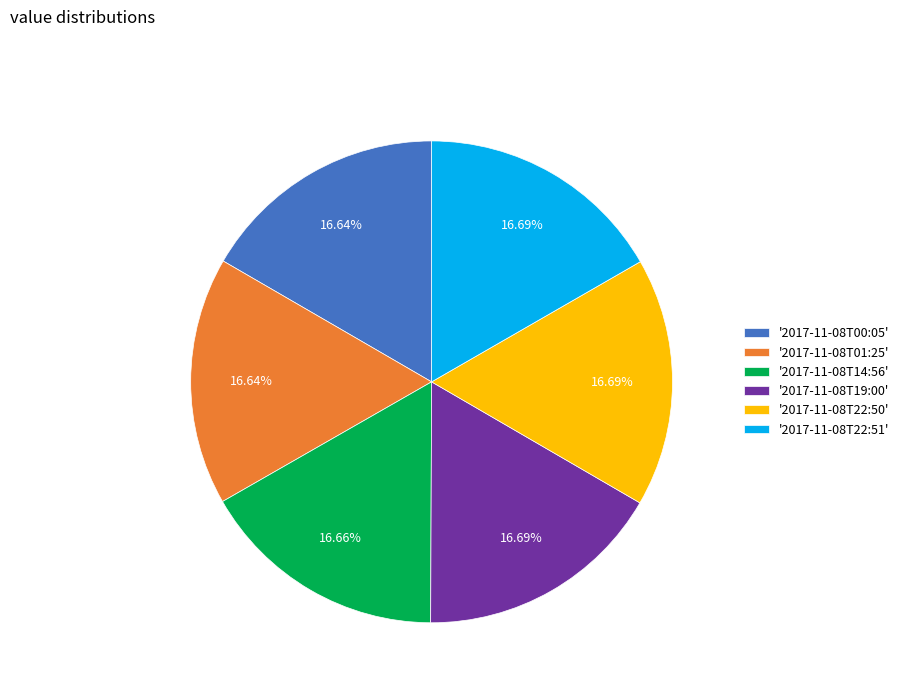

Is there a majority slice in this chart?

No